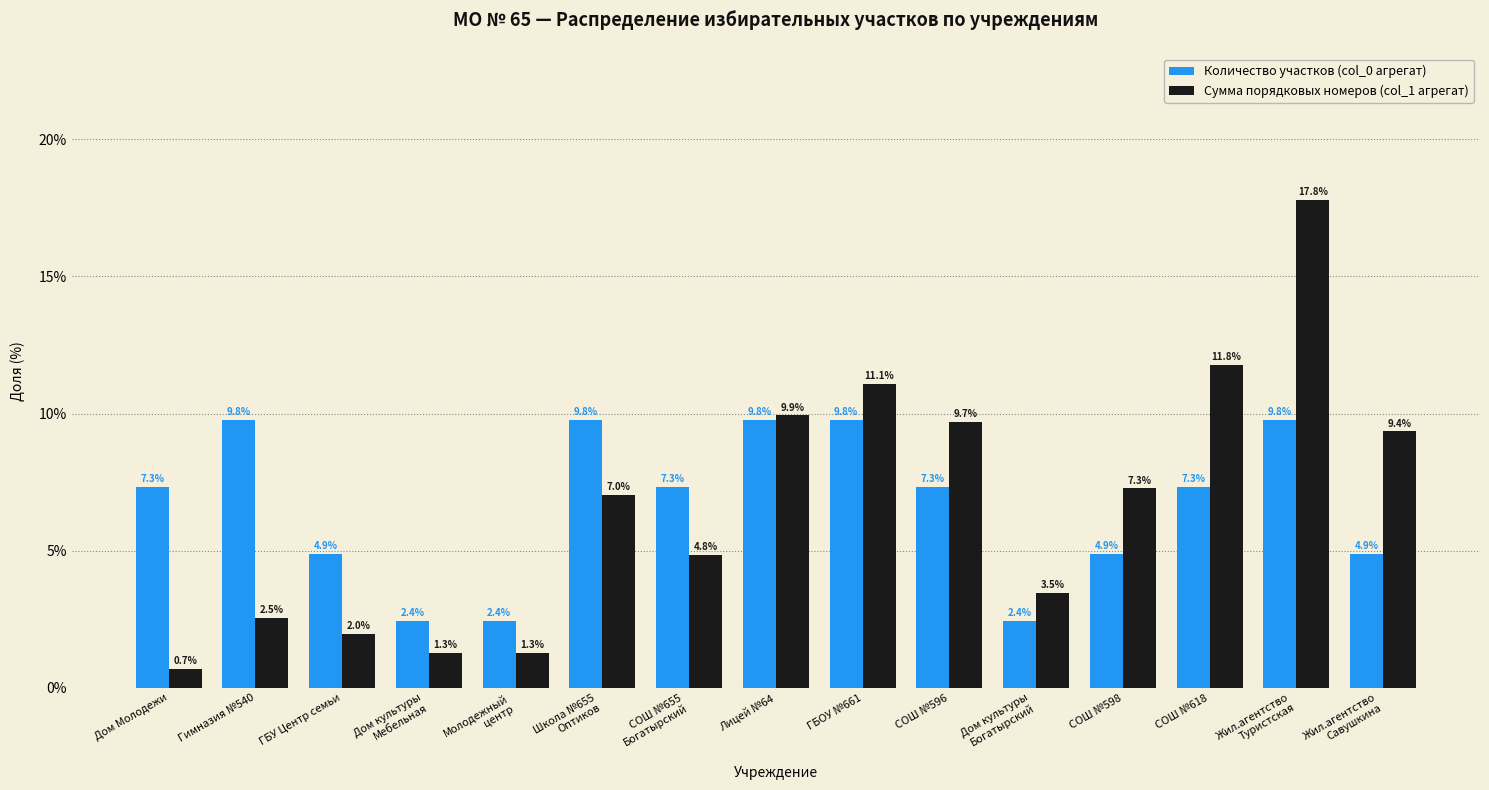

List the series in order of their peak value, highest first.

Сумма порядковых номеров (col_1 агрегат), Количество участков (col_0 агрегат)